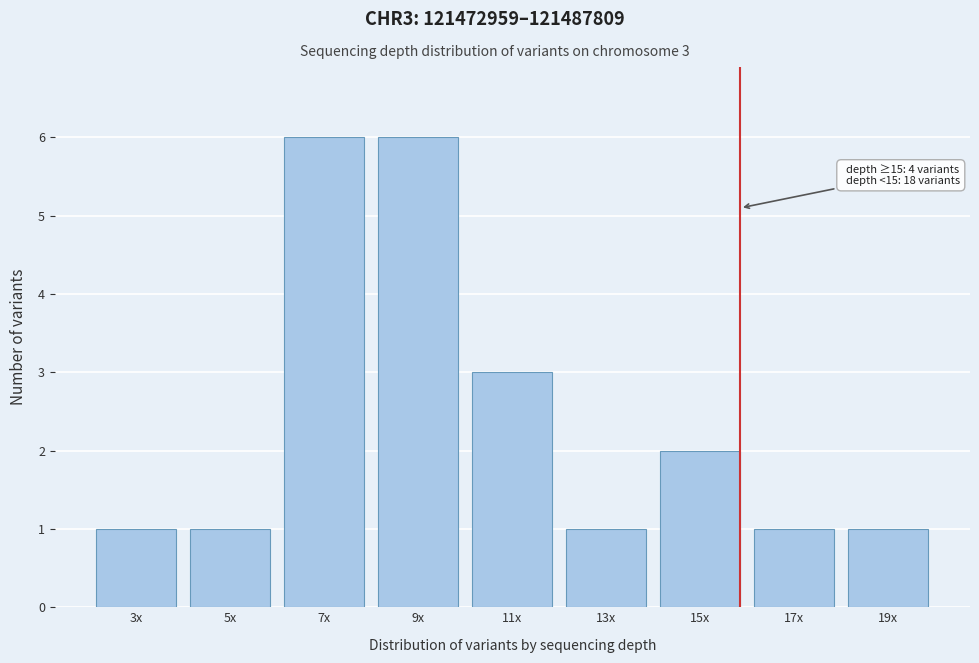

Reading left to right, transcribe all the data shown in this chart.

3x=1	5x=1	7x=6	9x=6	11x=3	13x=1	15x=2	17x=1	19x=1